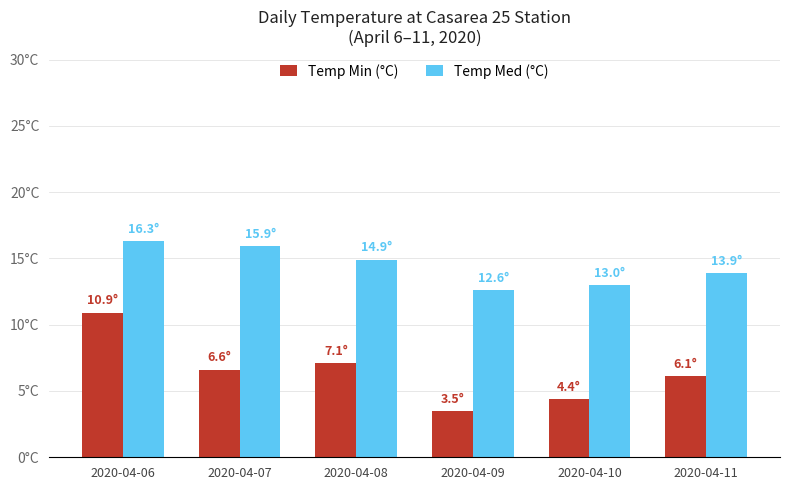

What is the average value of the Temp Med (°C) series?

14.4